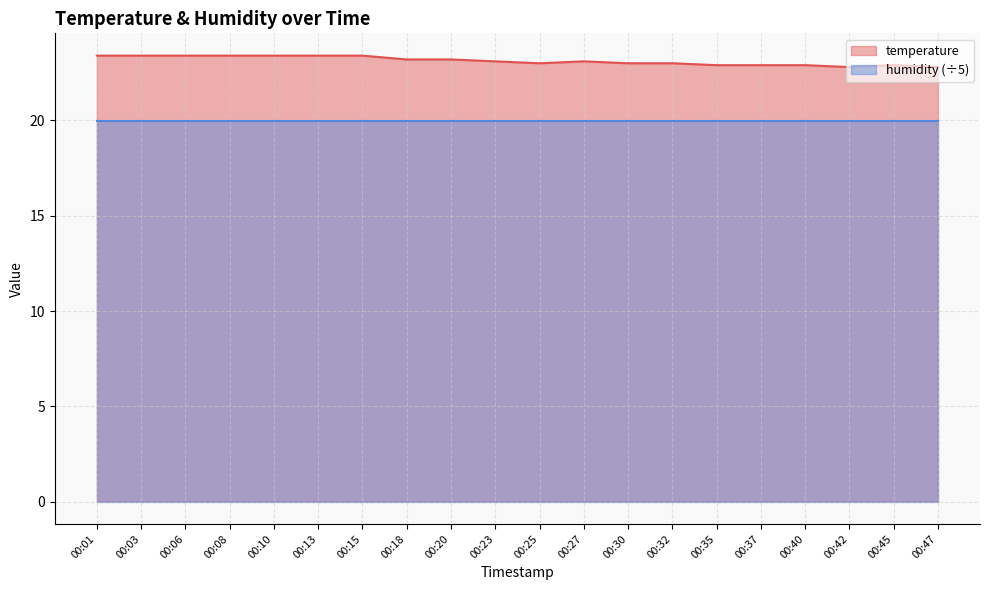

List the labels in order of value, largest first.

00:01, 00:03, 00:06, 00:08, 00:10, 00:13, 00:15, 00:18, 00:20, 00:23, 00:27, 00:25, 00:30, 00:32, 00:35, 00:37, 00:40, 00:45, 00:42, 00:47